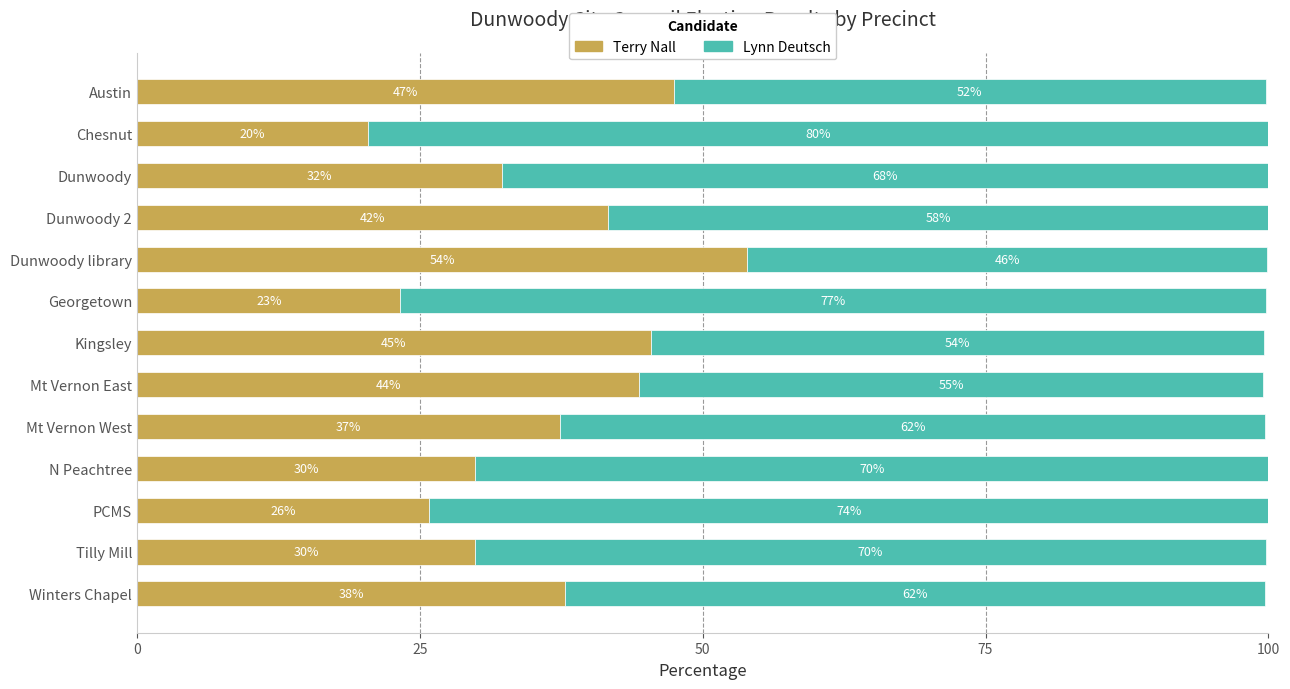

The value of Lynn Deutsch % at PCMS is 26.3. True or false?

False